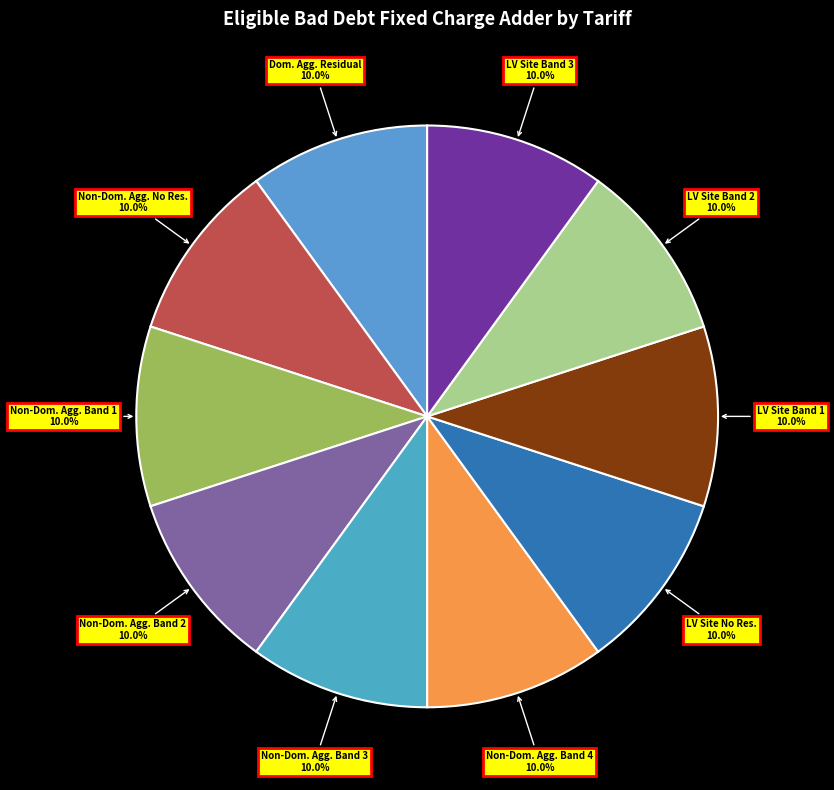

Does LV Site Band 1 account for over 50% of the chart?

No